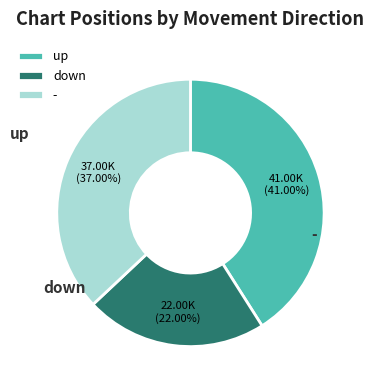

Which has a higher value, down or -?

-